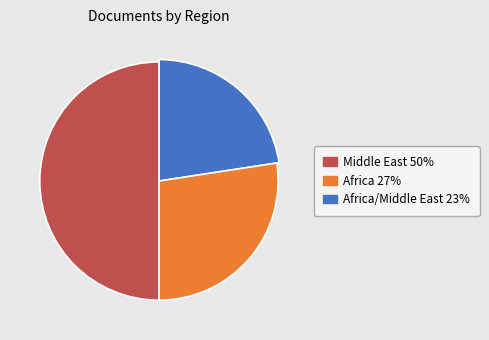

Does Libya account for over 50% of the chart?

No